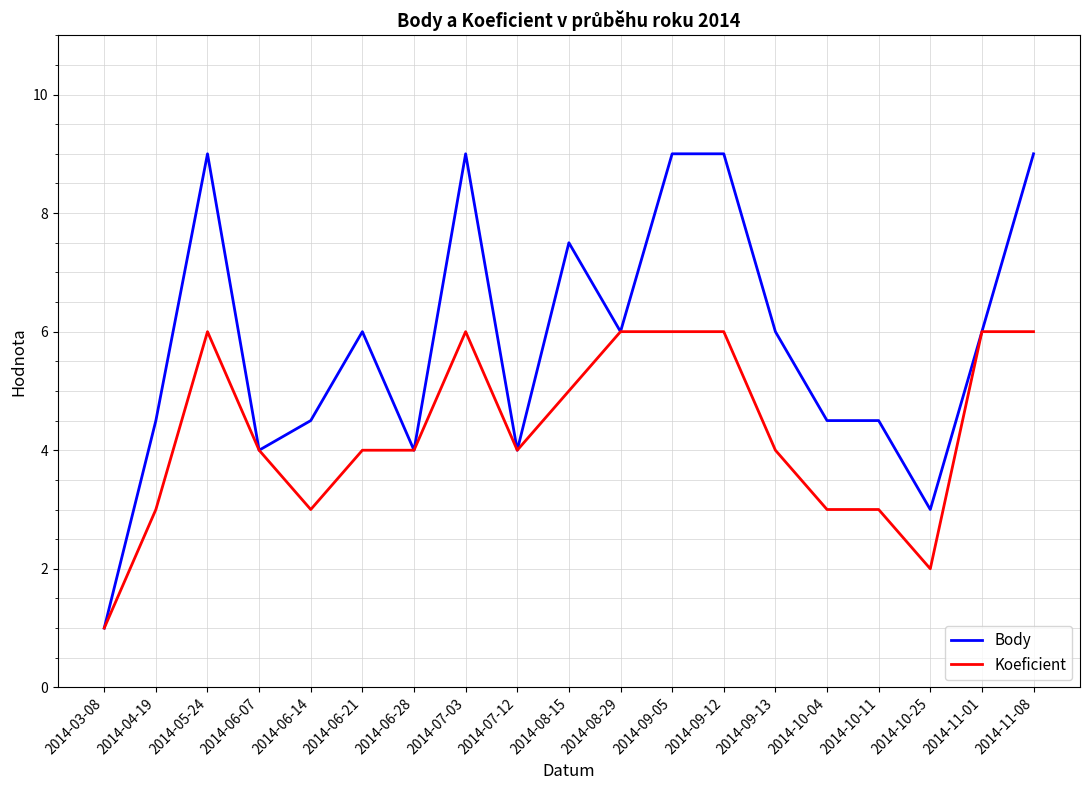

Is the value of Body at 2014-06-14 greater than the value of Koeficient at 2014-09-05?

No